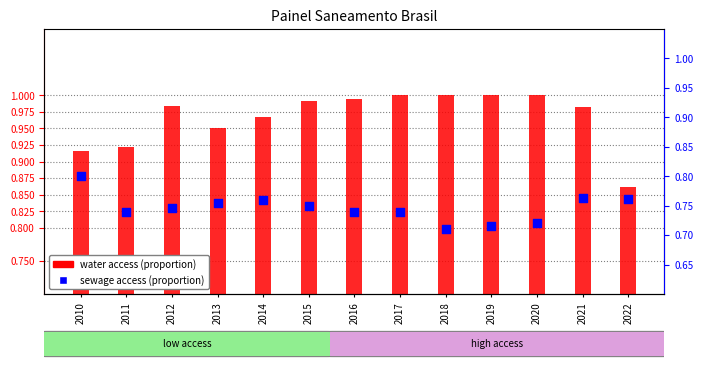

Which series contains the highest Y value?

water access (proportion)